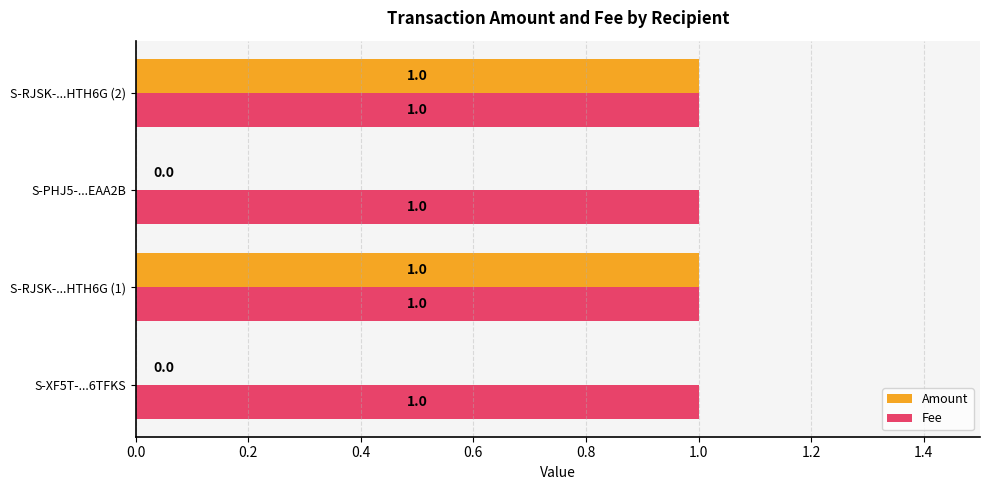

True or false: Amount has a value of 0 at S-PHJ5-...EAA2B.

True